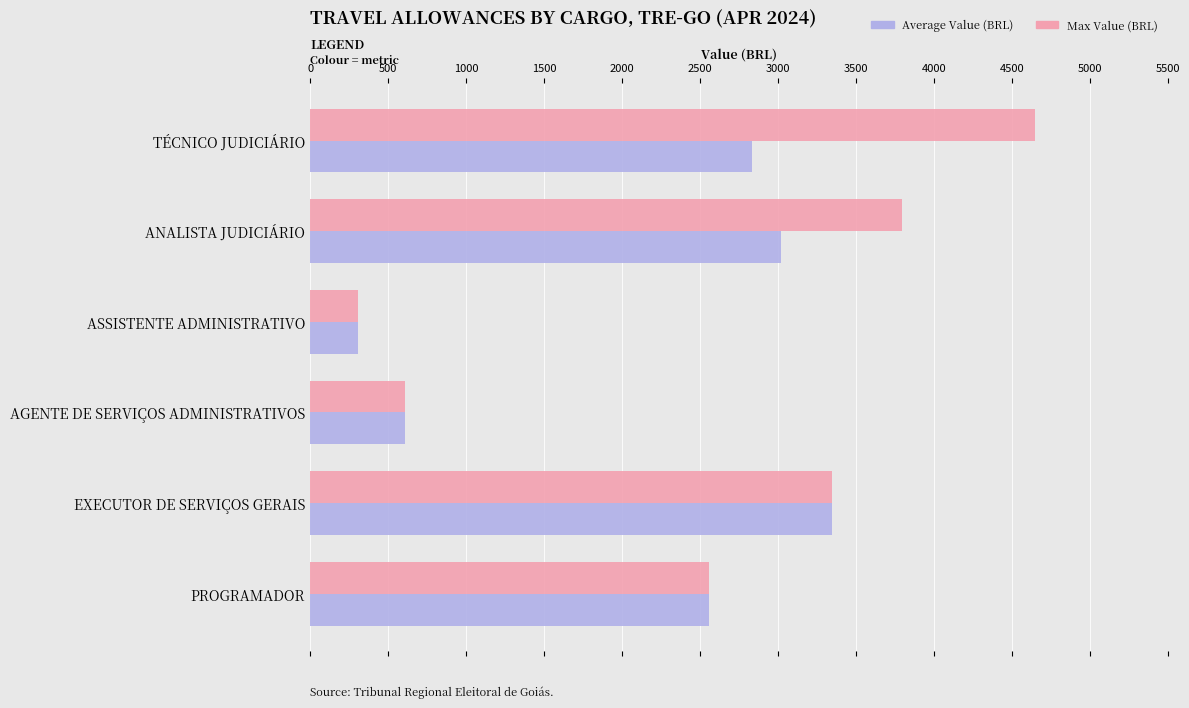

At which label does Max Value (BRL) reach its minimum?

ASSISTENTE ADMINISTRATIVO